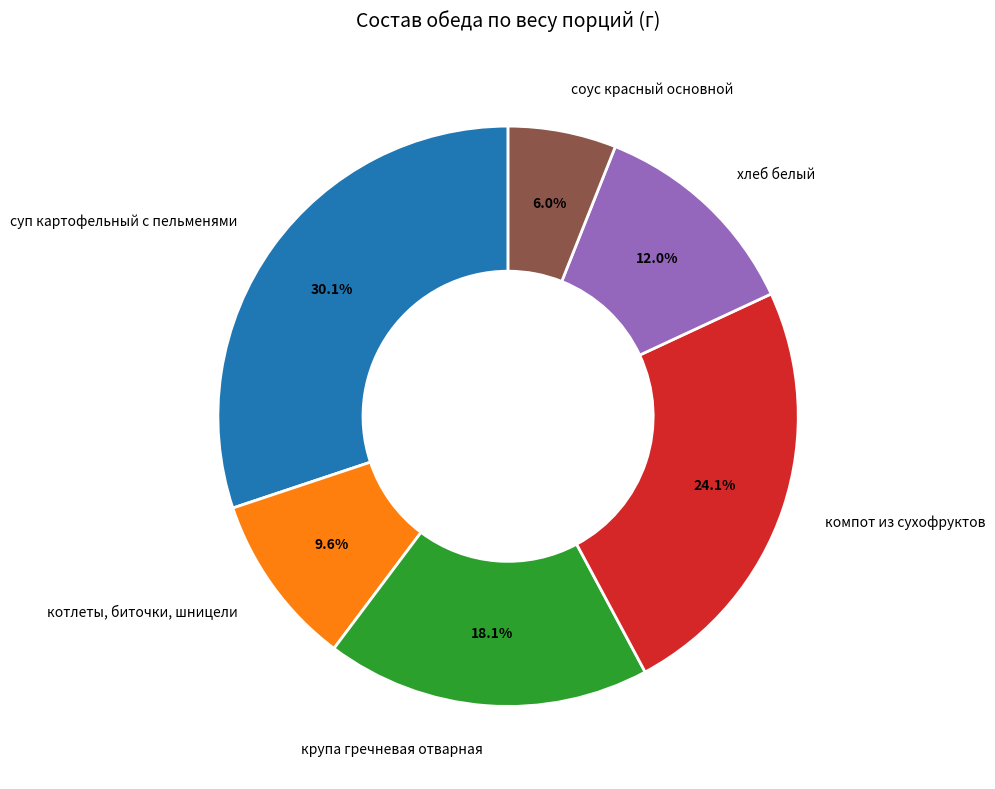

Between хлеб белый and крупа гречневая отварная, which is larger?

крупа гречневая отварная